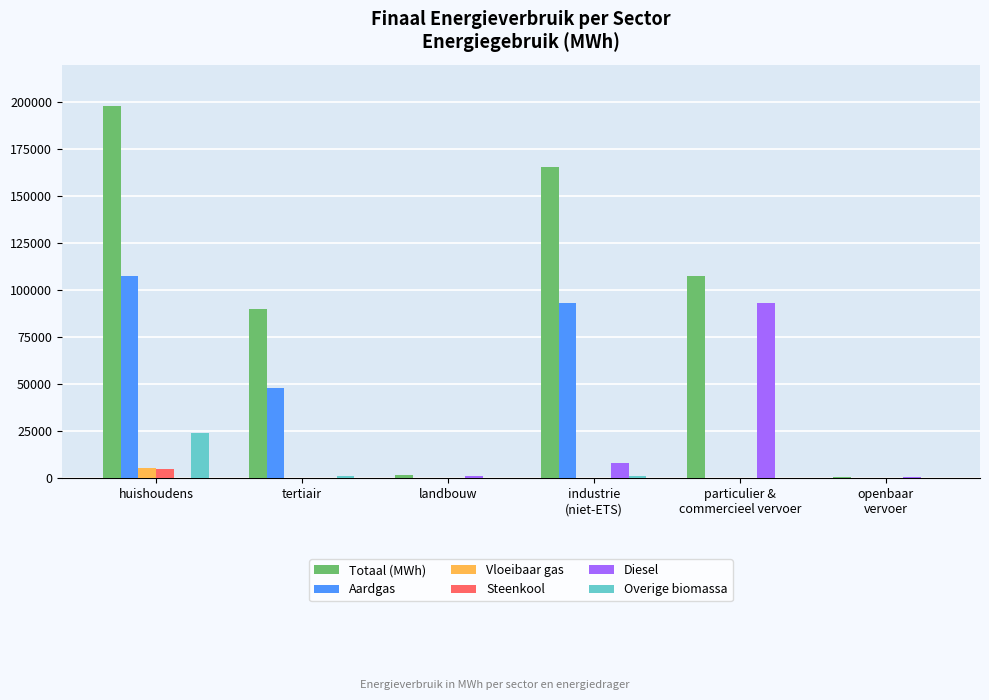

Which series has the largest total across all categories?

Totaal (MWh)